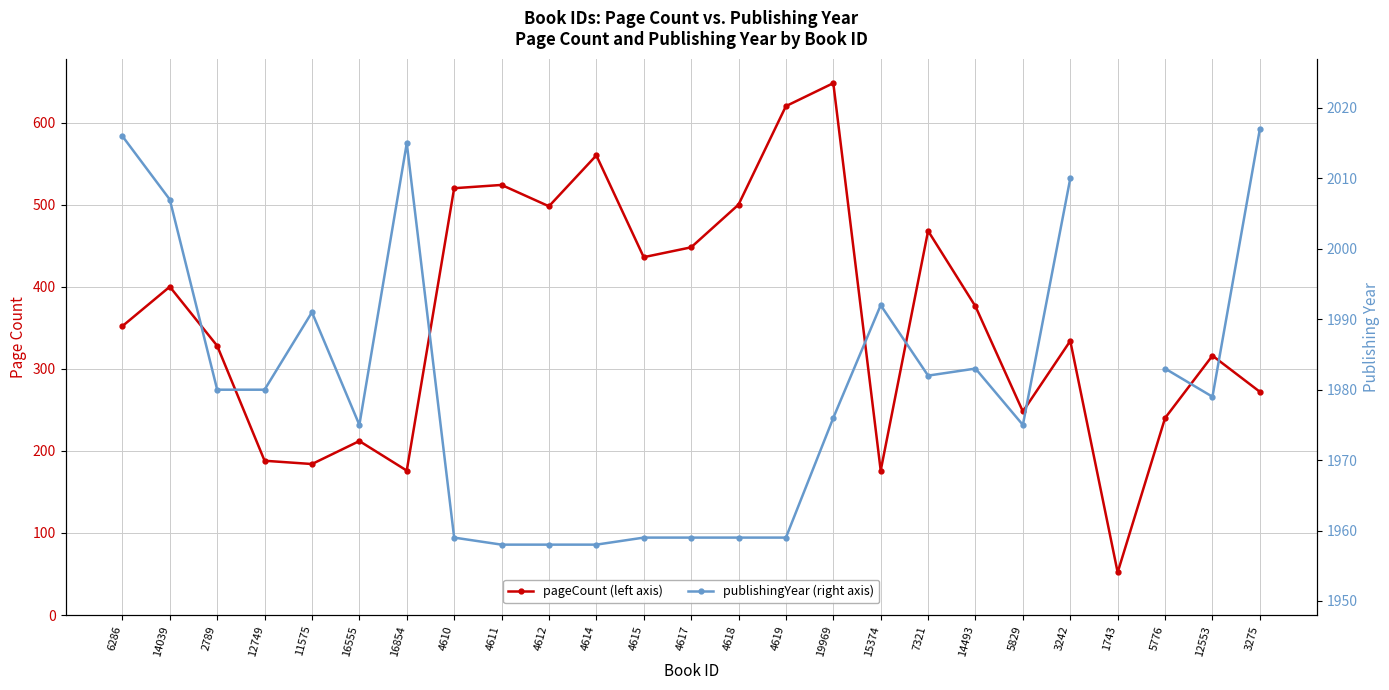

At how many categories does at least one series exceed 152?

24